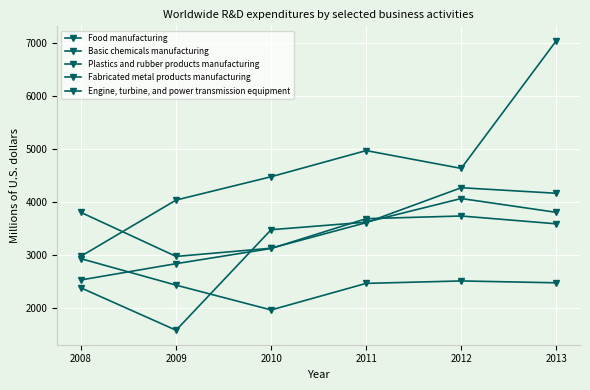

How many distinct data groups are displayed?

5